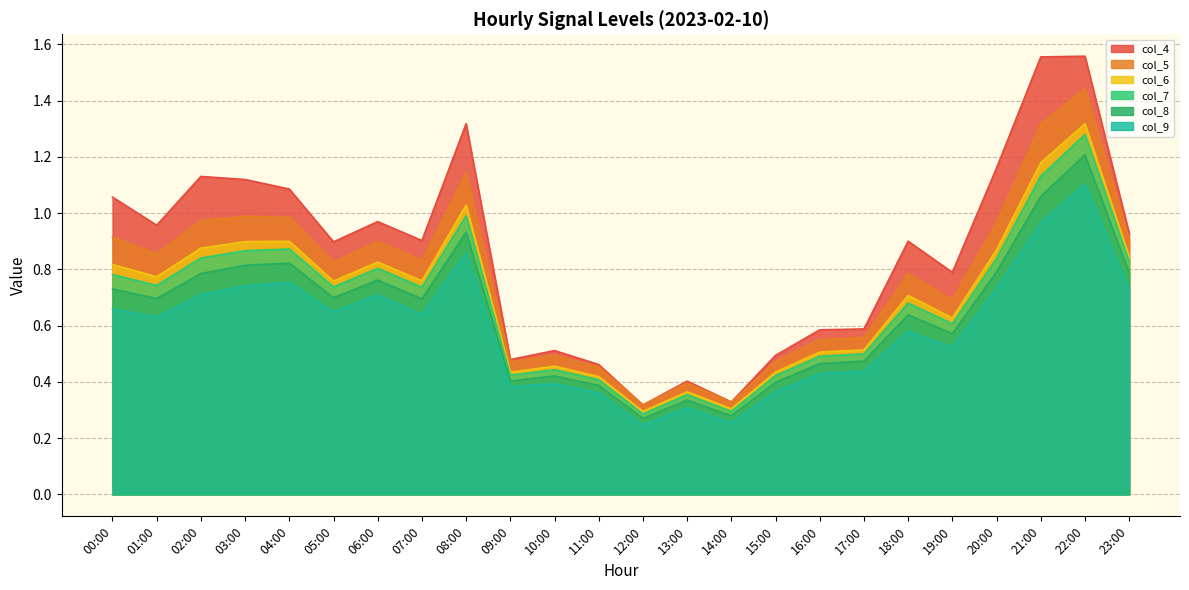

True or false: col_7 and col_5 intersect in this chart.

False